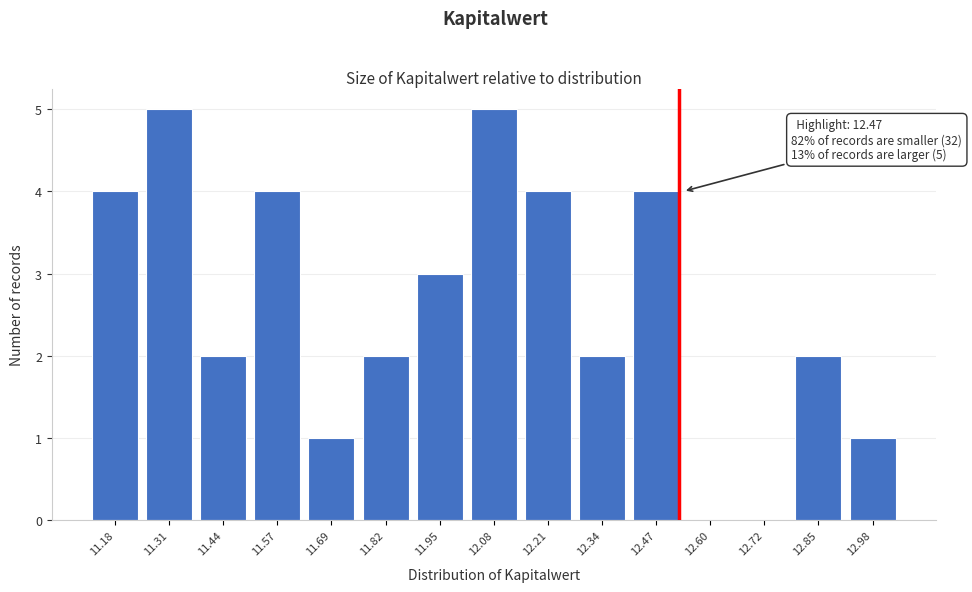

Reading right to left, list all the values displayed in this chart.

12.98=1	12.85=2	12.72=0	12.60=0	12.47=4	12.34=2	12.21=4	12.08=5	11.95=3	11.82=2	11.69=1	11.57=4	11.44=2	11.31=5	11.18=4